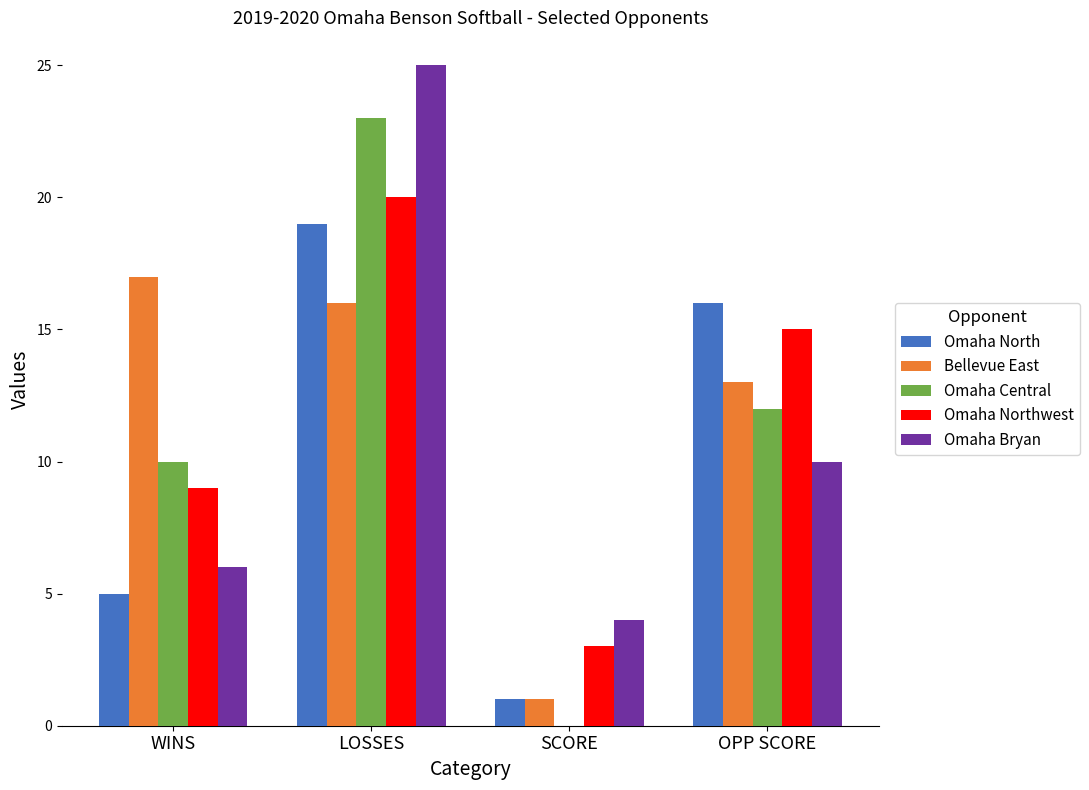

True or false: Omaha Northwest has a value of 20 at LOSSES.

True